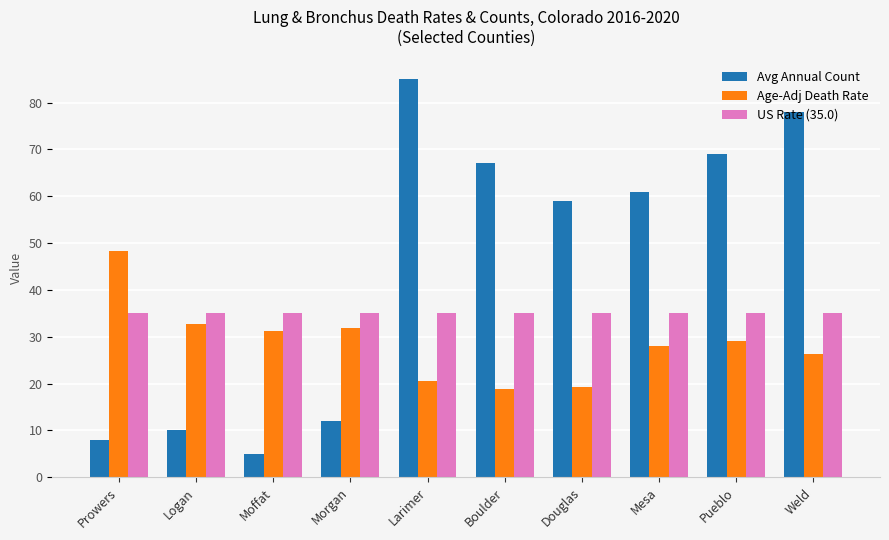

List the series in order of their overall mean, lowest first.

Age-Adj Death Rate, US Rate (35.0), Avg Annual Count